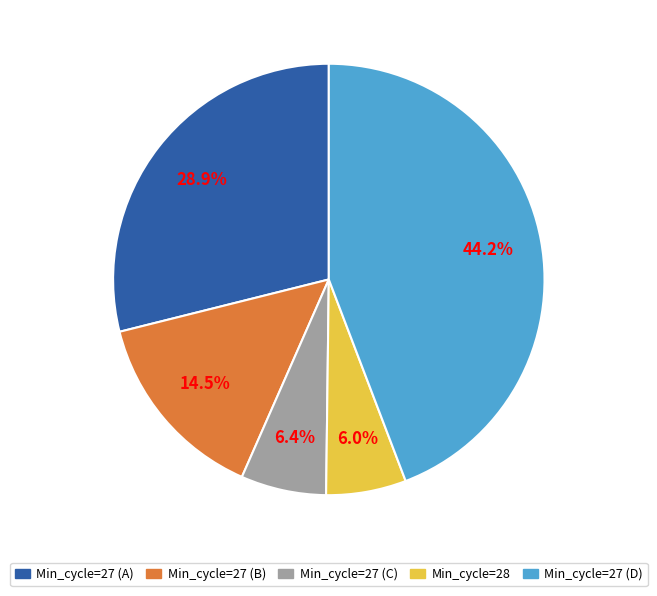

Does any single category account for the majority?

No